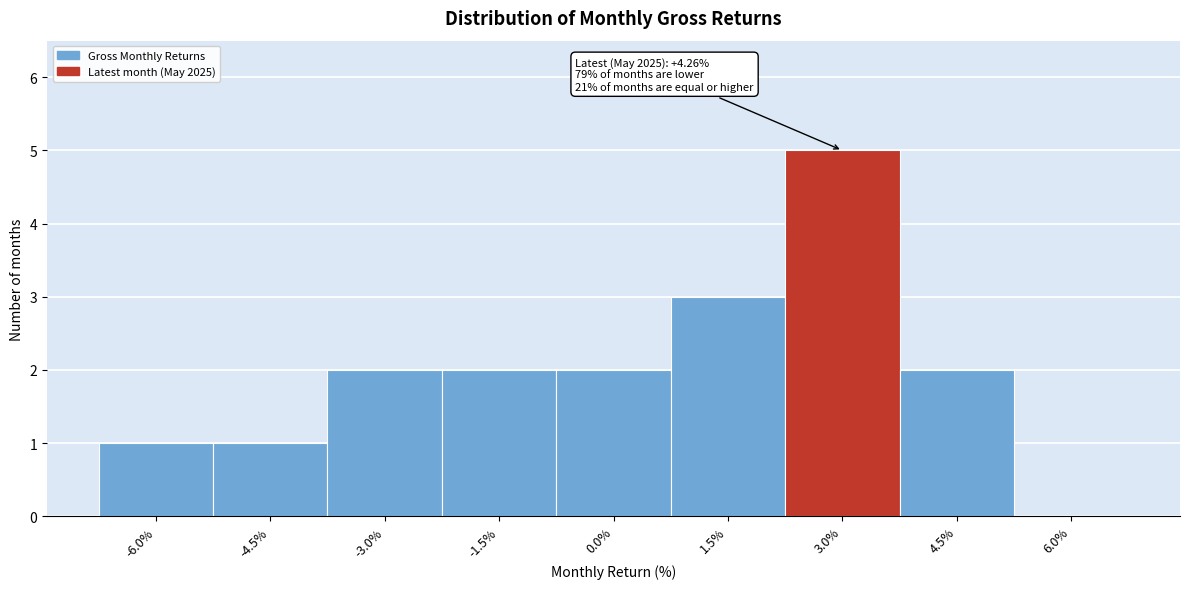

Reading right to left, what are all the values shown in this chart?

6.0%=0	4.5%=2	3.0%=5	1.5%=3	0.0%=2	-1.5%=2	-3.0%=2	-4.5%=1	-6.0%=1